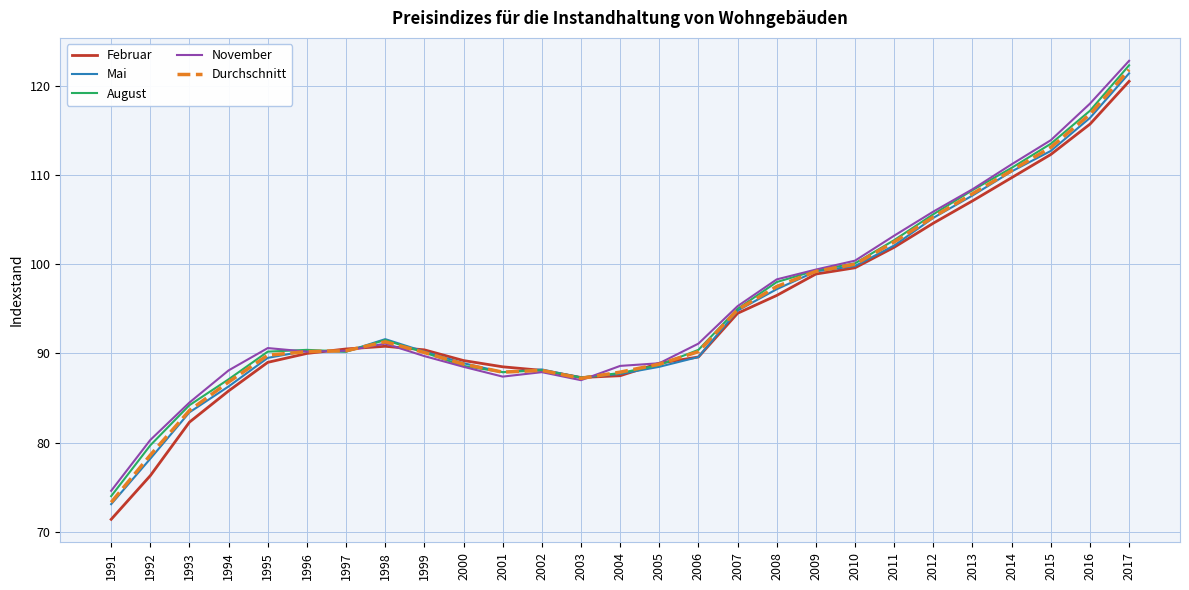

True or false: Februar has a value of 104.6 at 2012.

True